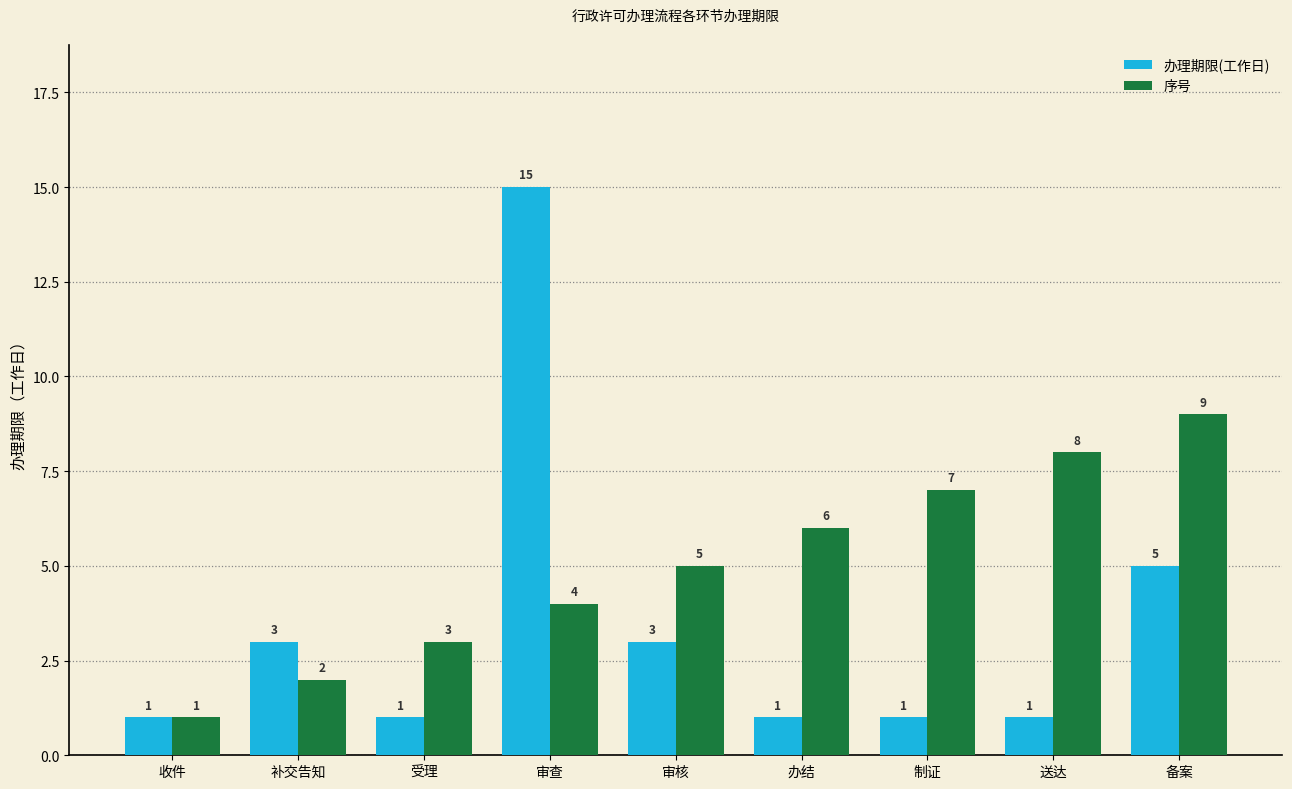

Count the 序号 values in the range 3 to 7.

5